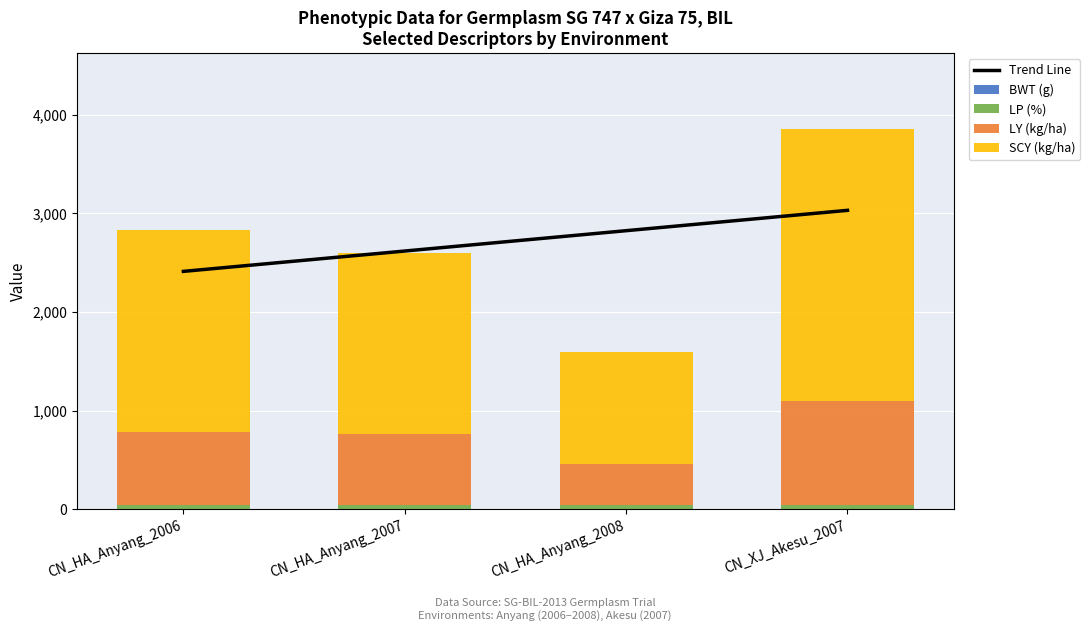

What value does the LP (%) series have at CN_XJ_Akesu_2007?

38.2